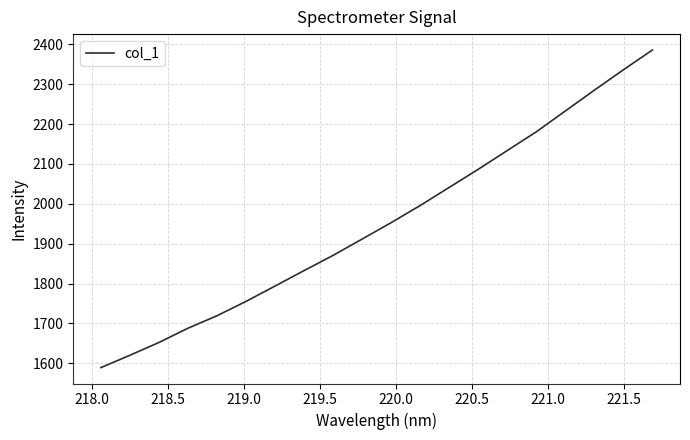

True or false: the data has more than 2 interior local peaks.

False